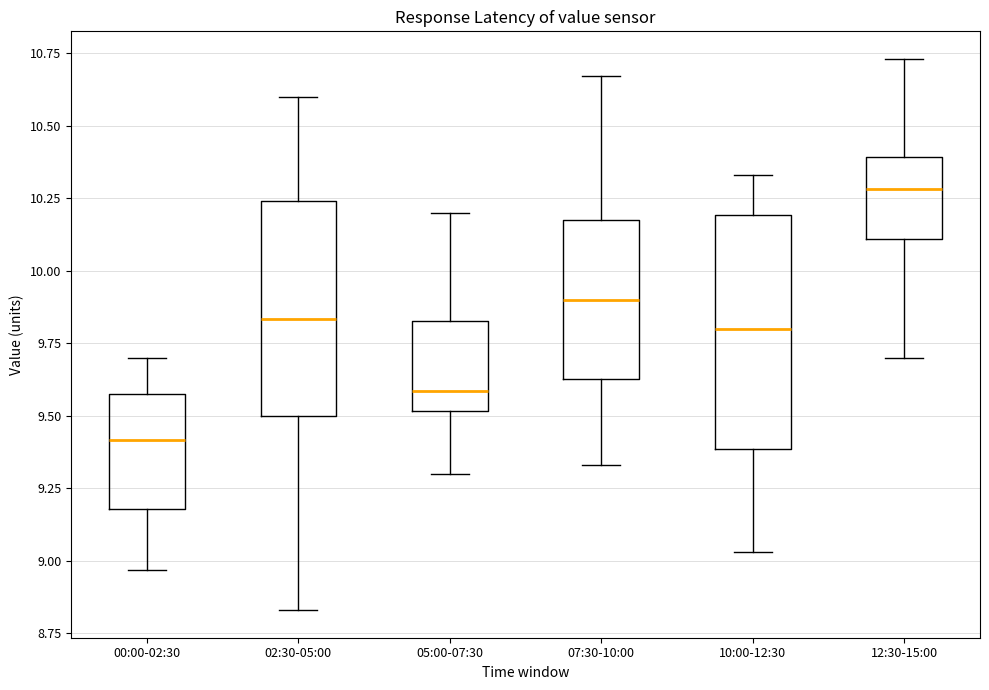

Which box has the highest median line?

12:30-15:00